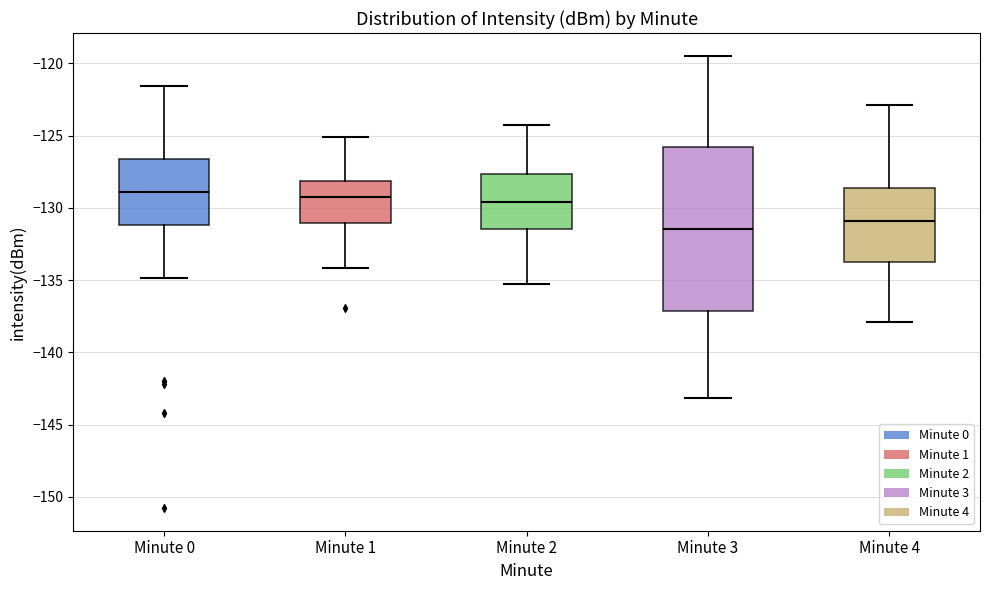

Comparing the boxes themselves (not the whiskers), which one is the tallest?

Minute 3